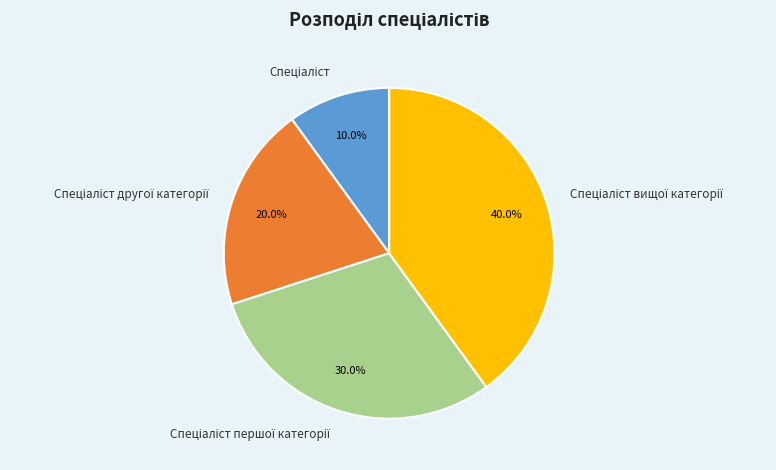

Does any single category account for the majority?

No